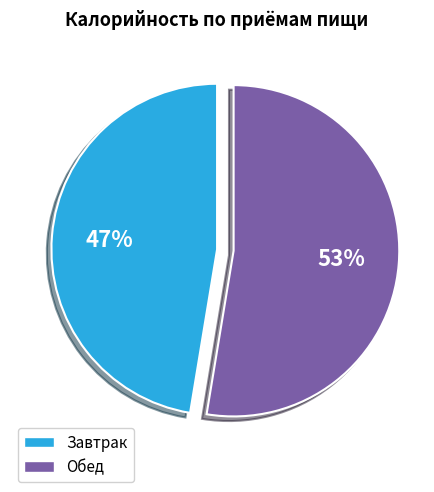

Approximately how many times larger is the value at Обед compared to Завтрак?

1.1